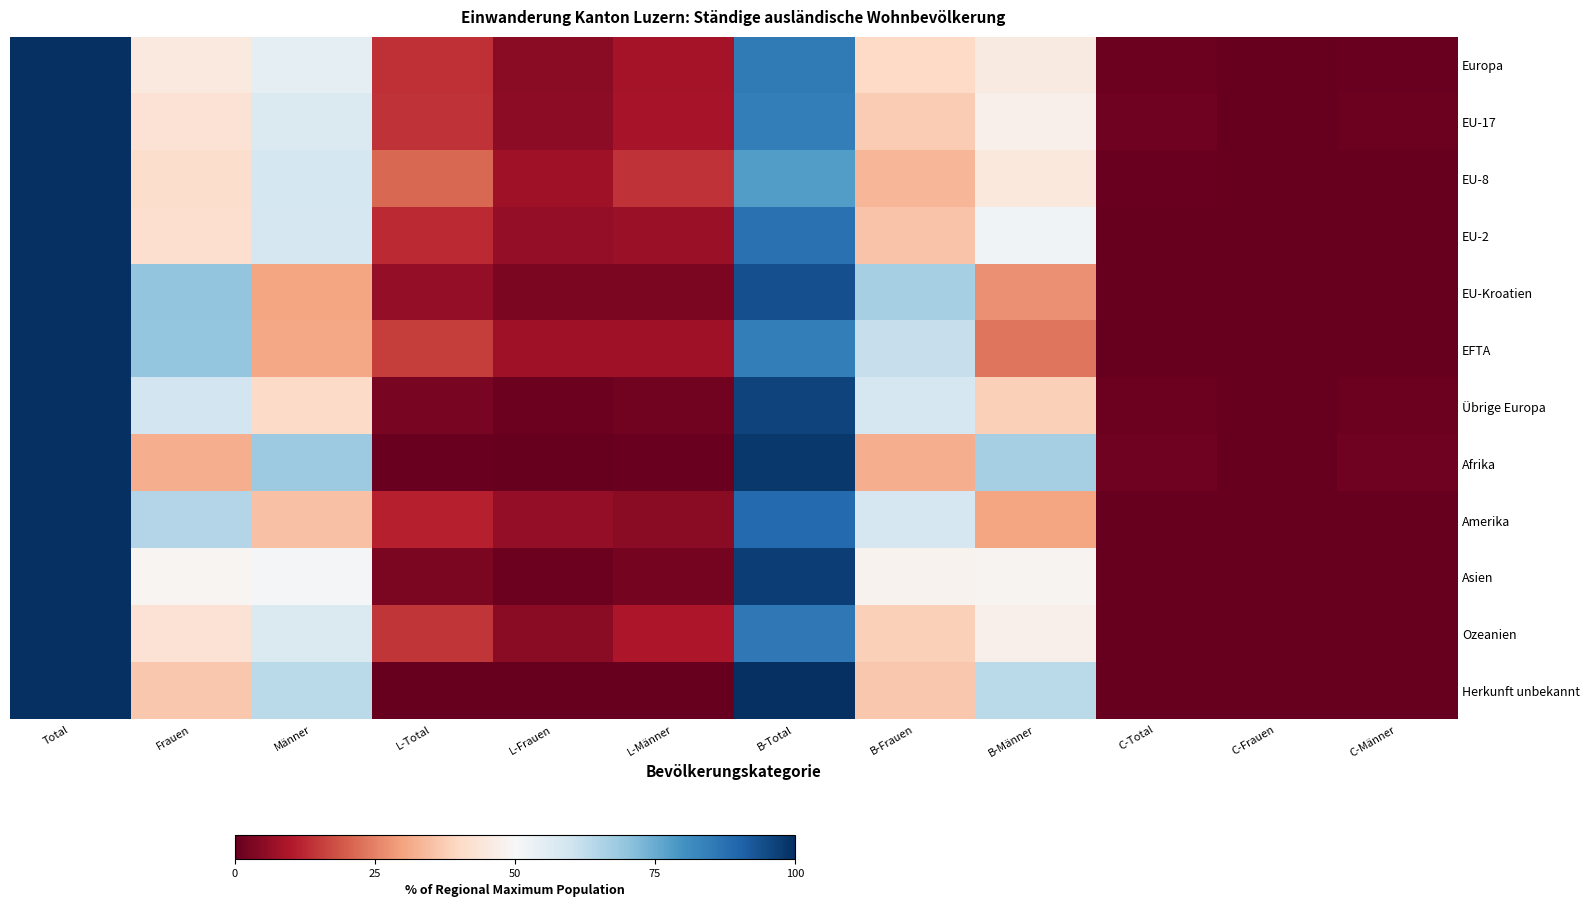

What is the total value across all series at B-Männer?

535.0